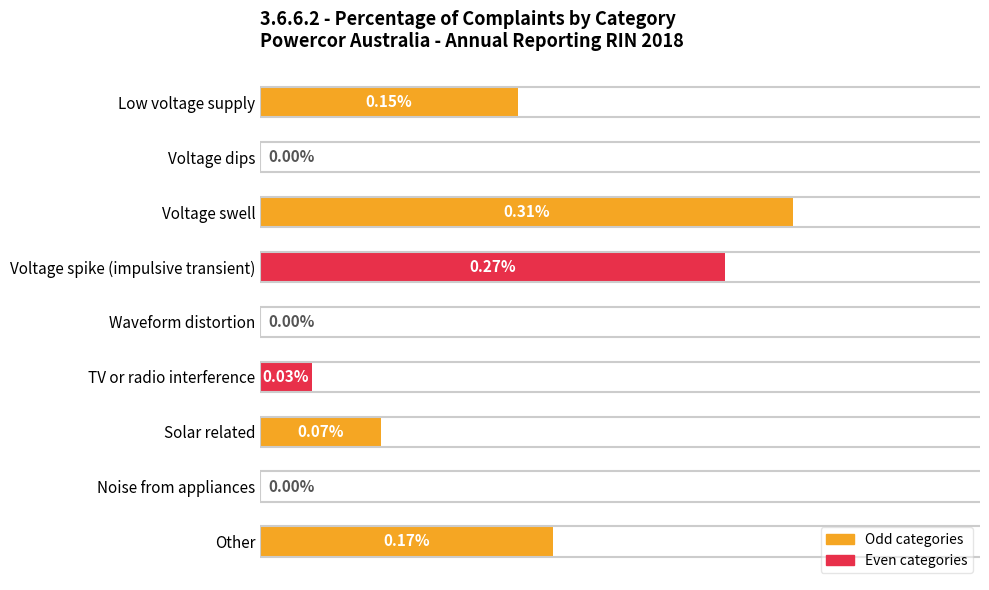

At which category does the chart reach its peak across all series?

Voltage swell